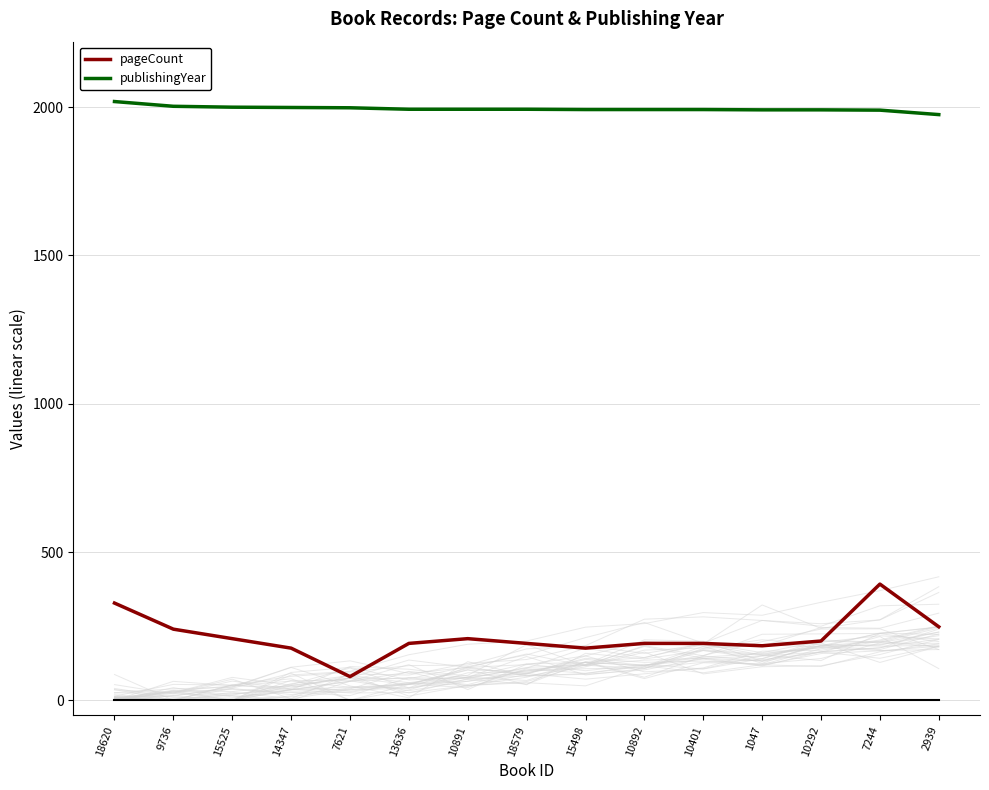

The pageCount series shows 176 at 15498. True or false?

True